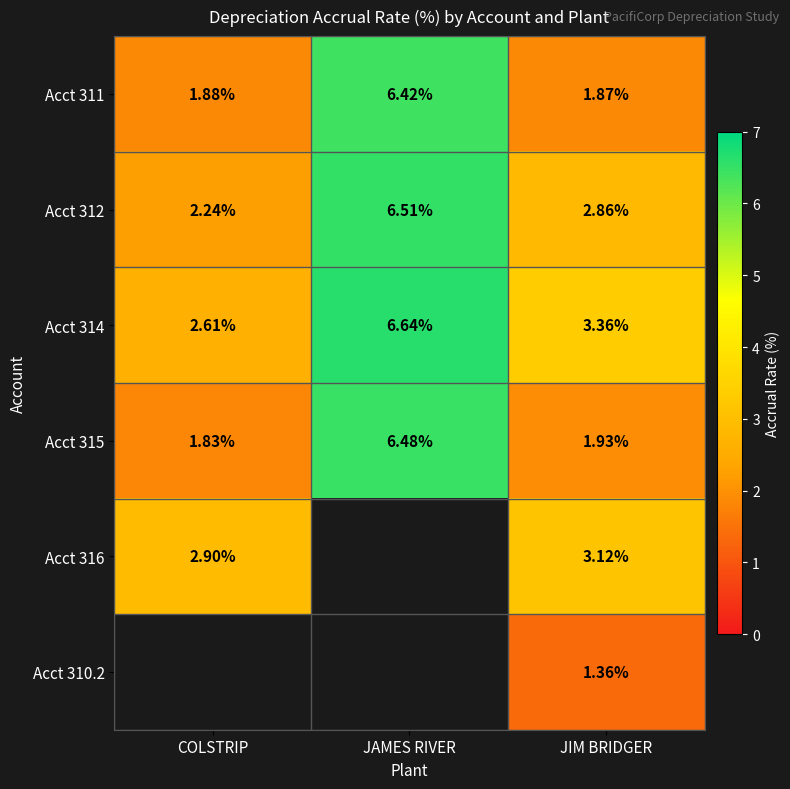

At which category is the sum across all series the highest?

JIM BRIDGER